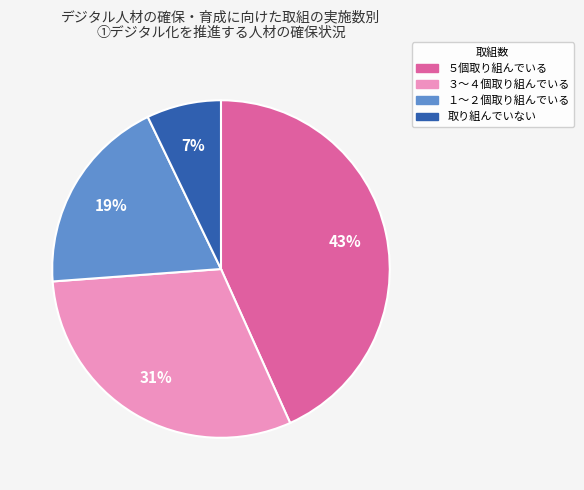

Does ３～４個取り組んでいる account for over 50% of the chart?

No